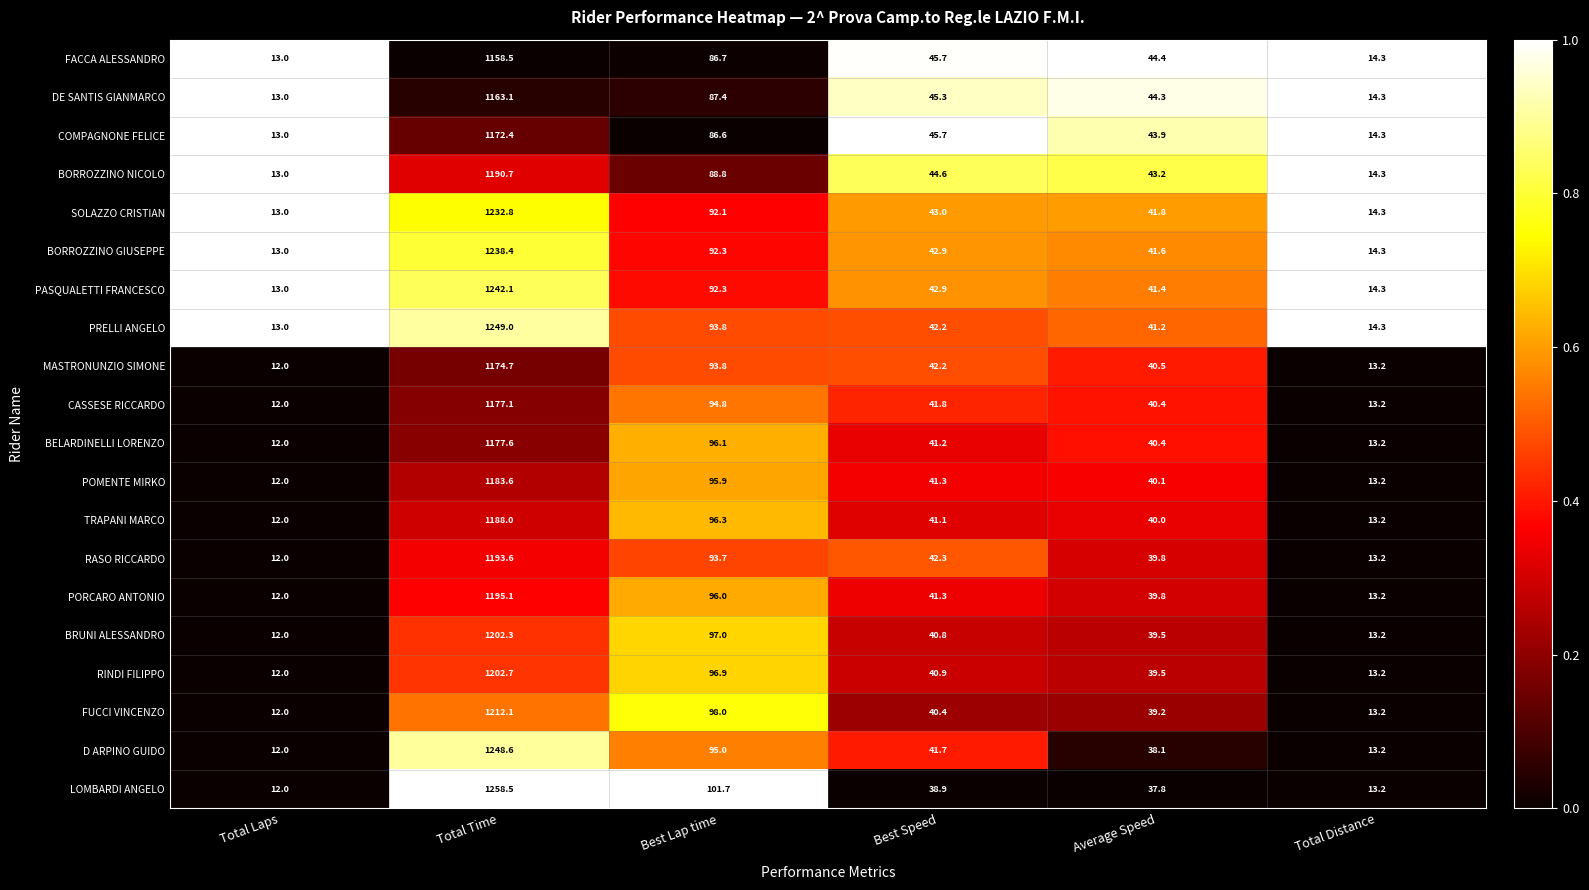

What is the greatest value displayed?

1258.5